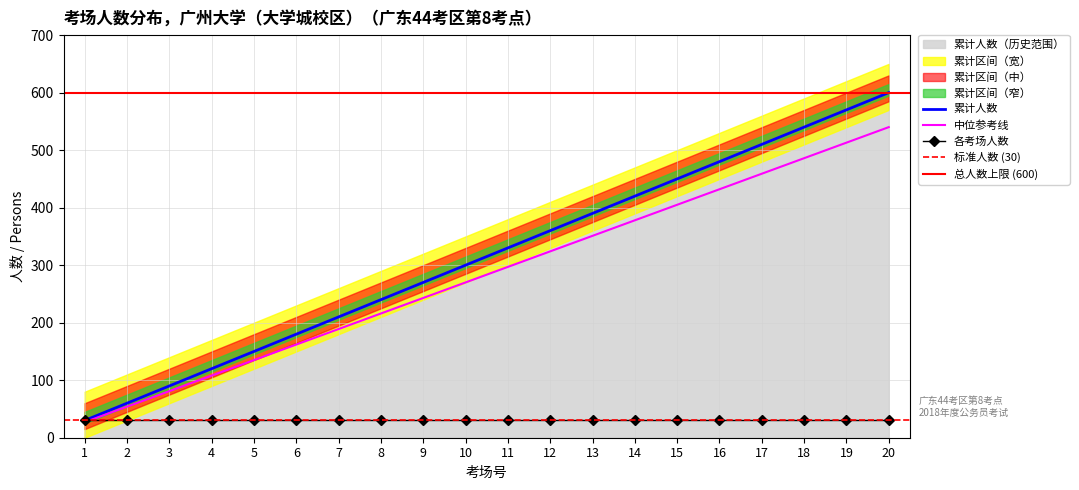

What is the lowest value of the 各考场人数 series?

30